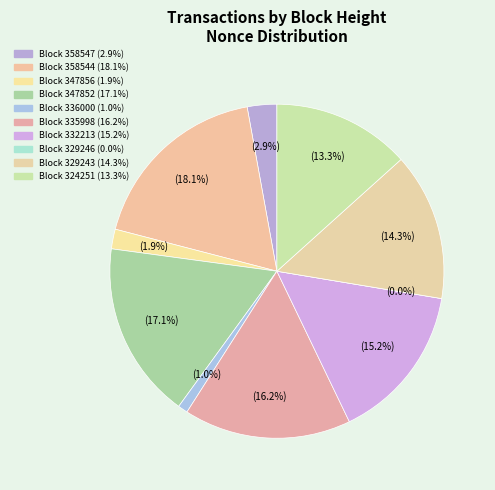

What is the change in value from 347856 to 336000?

-1